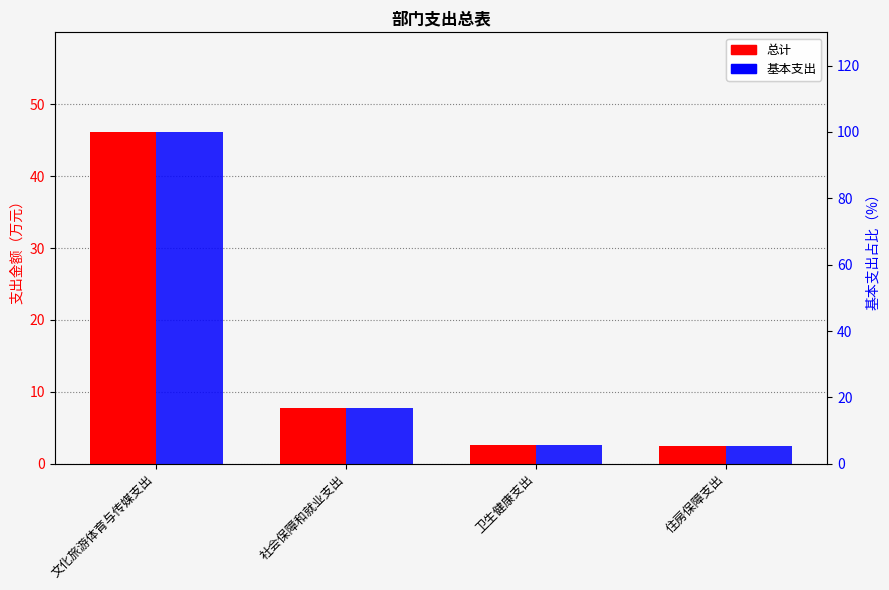

At which category is the sum across all series the highest?

文化旅游体育与传媒支出